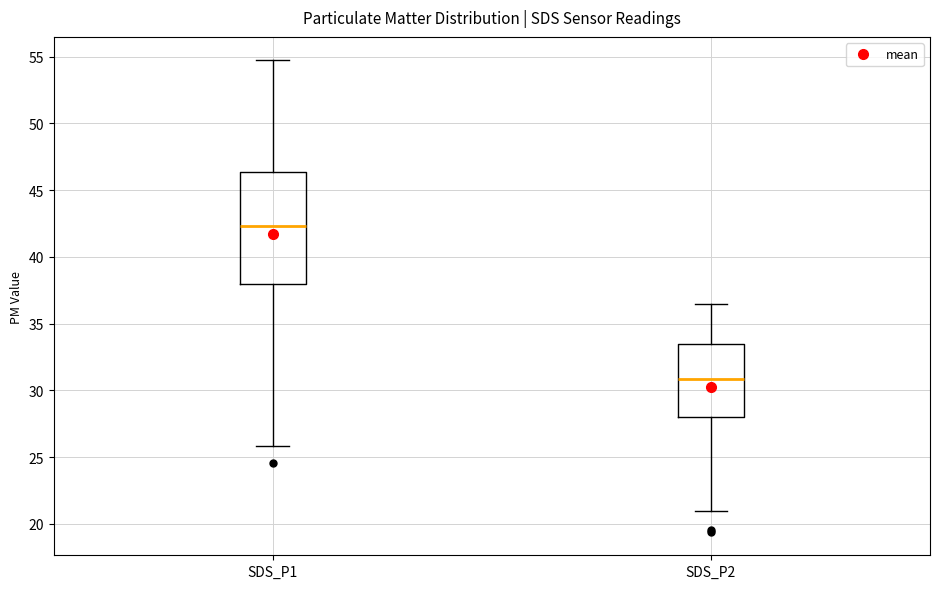

Which box has the lowest median line?

SDS_P2